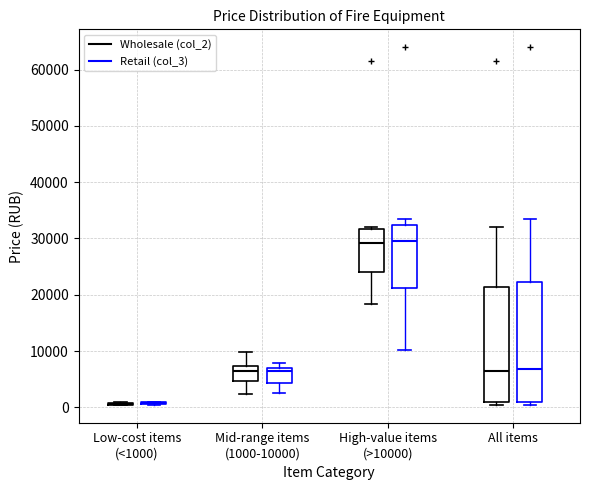

Where is the lower edge of the box for All items (Retail (col_3)) on the y-axis? The values are not printed on the chart, so give them approximately, as read against the axis.

1000